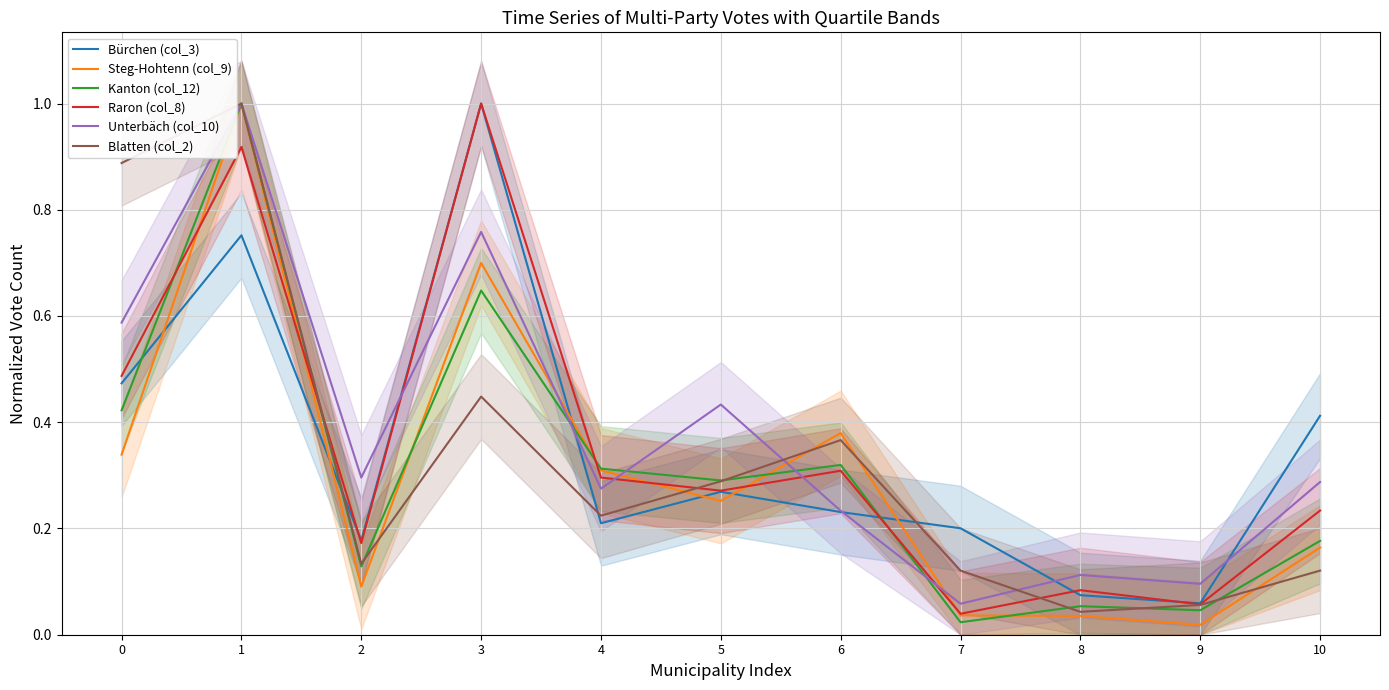

Reading left to right, extract all data points from this chart.

Bürchen (col_3): 0.5	0.8	0.2	1.0	0.2	0.3	0.2	0.2	0.1	0.1	0.4
Steg-Hohtenn (col_9): 0.3	1.0	0.1	0.7	0.3	0.3	0.4	0.0	0.0	0.0	0.2
Kanton (col_12): 0.4	1.0	0.1	0.6	0.3	0.3	0.3	0.0	0.1	0.0	0.2
Raron (col_8): 0.5	0.9	0.2	1.0	0.3	0.3	0.3	0.0	0.1	0.1	0.2
Unterbäch (col_10): 0.6	1.0	0.3	0.8	0.3	0.4	0.2	0.1	0.1	0.1	0.3
Blatten (col_2): 0.9	1.0	0.1	0.4	0.2	0.3	0.4	0.1	0.0	0.1	0.1